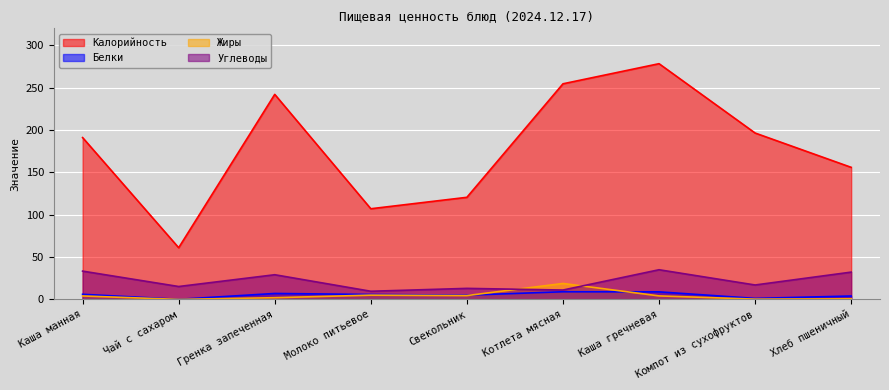

What position from the right is Молоко питьевое?

6